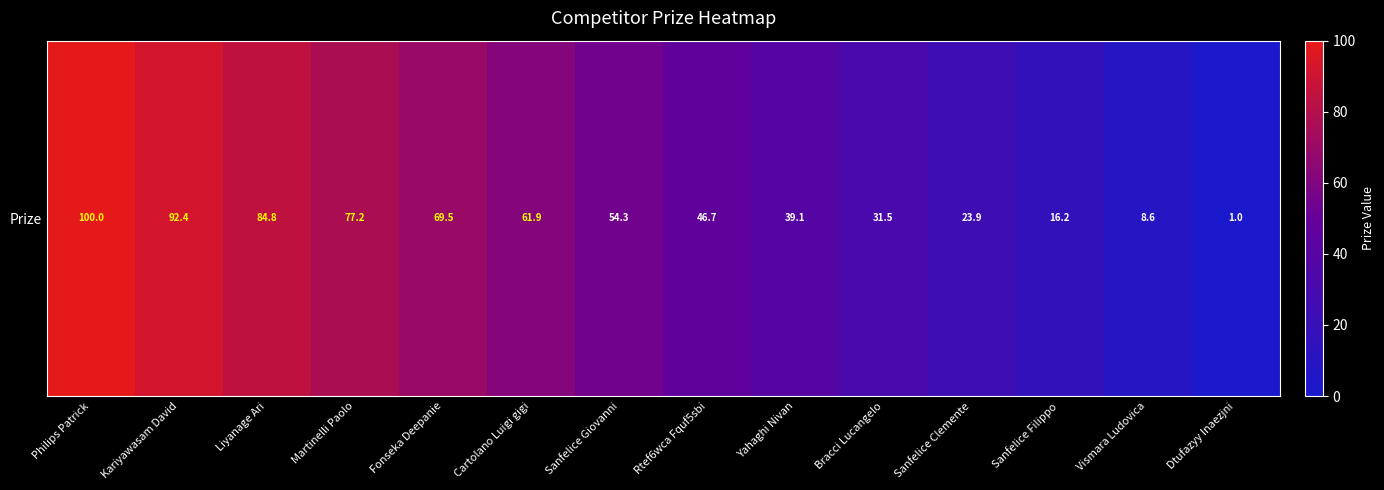

Which label corresponds to the largest value in the chart?

Philips Patrick